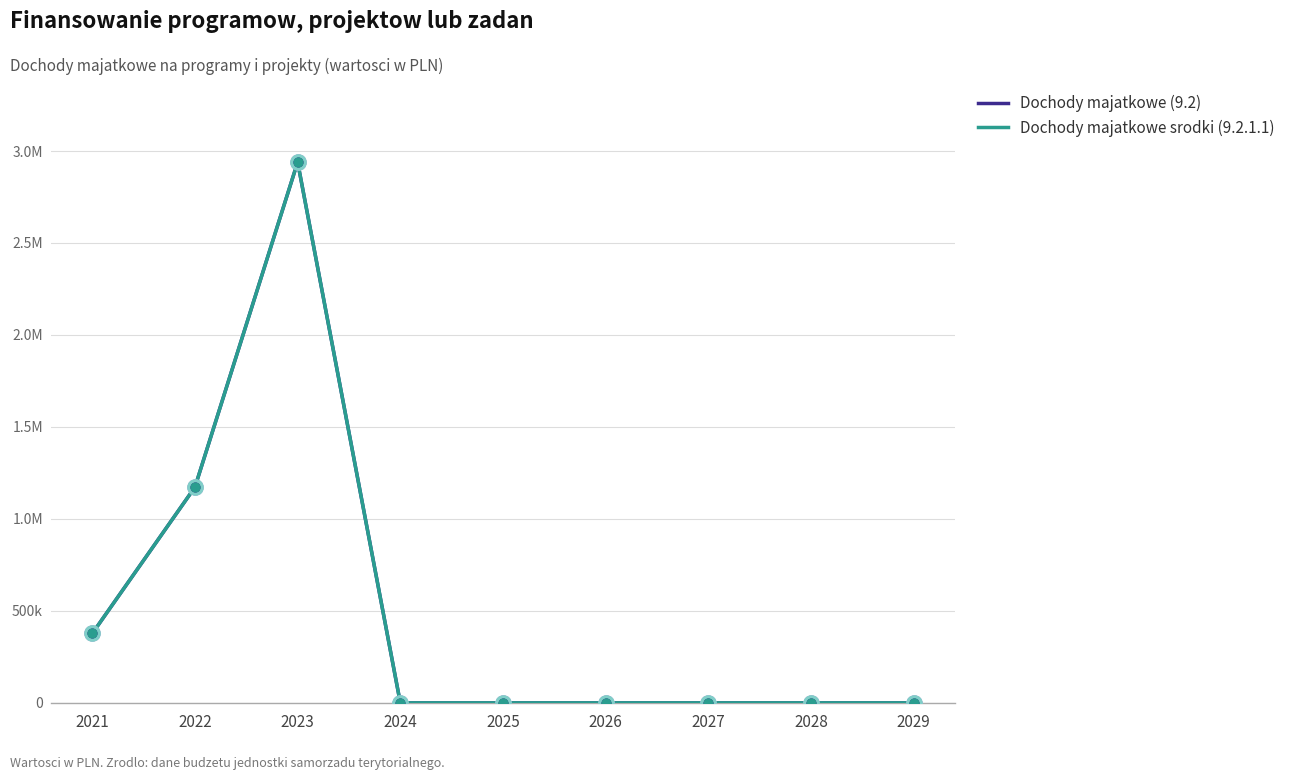

Which series has the largest total across all categories?

Dochody majatkowe (9.2)